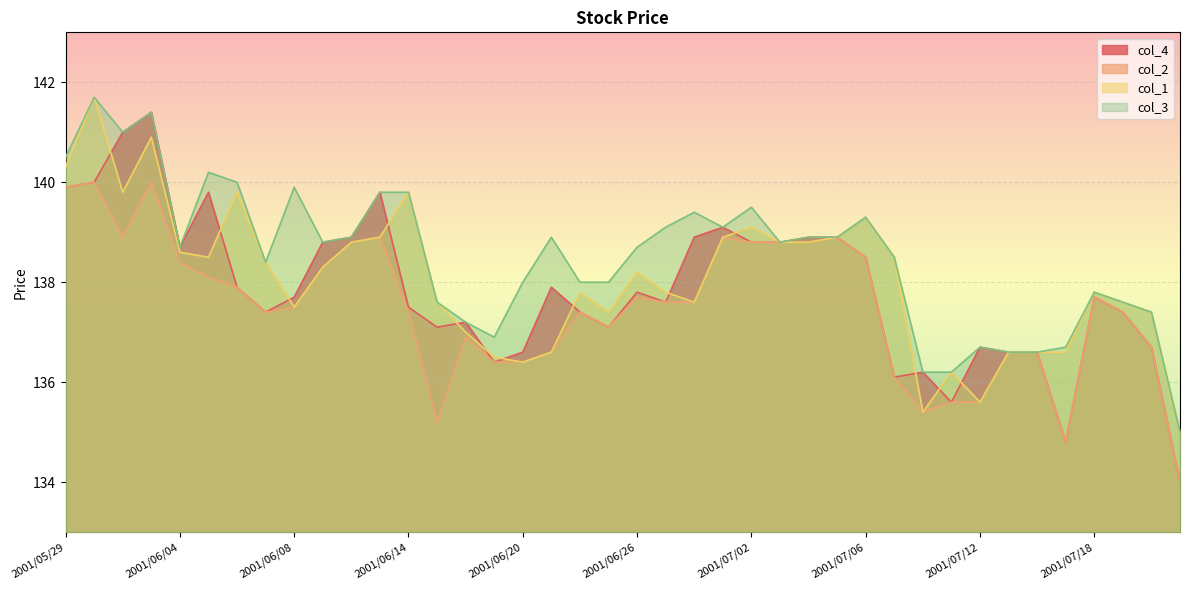

What is the difference between the col_1 values at 2001/07/19 and 2001/07/12?

2.0